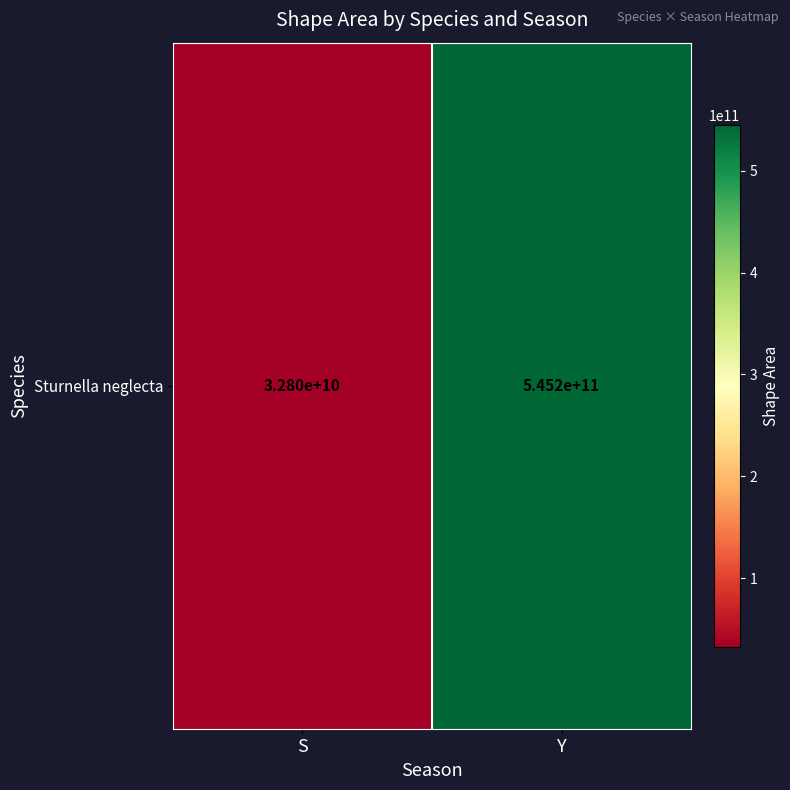

True or false: the data shows 10934125227.5 at S.

False